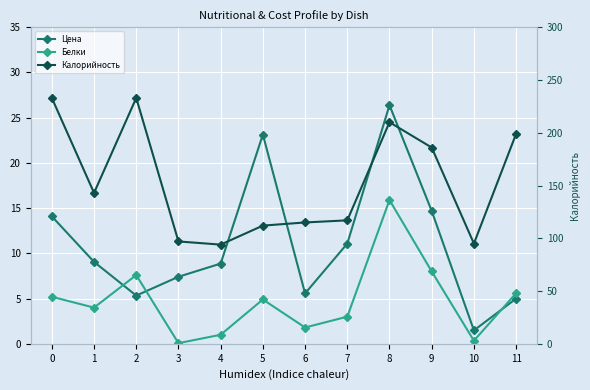

What is the value of the Калорийность point at the 6th from the left?

112.0